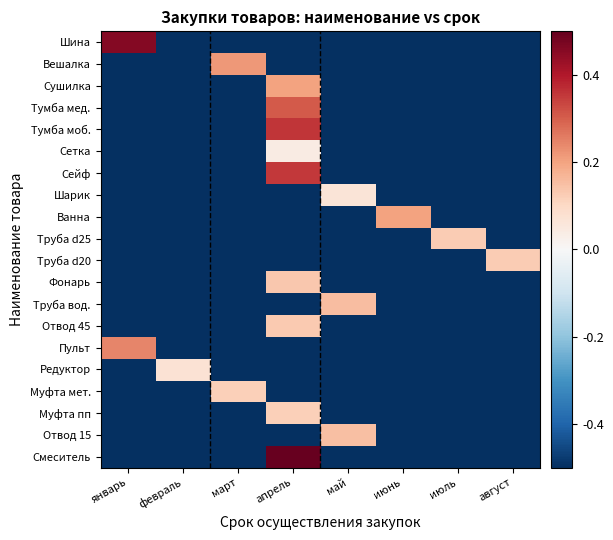

At which category is the sum across all series the highest?

апрель